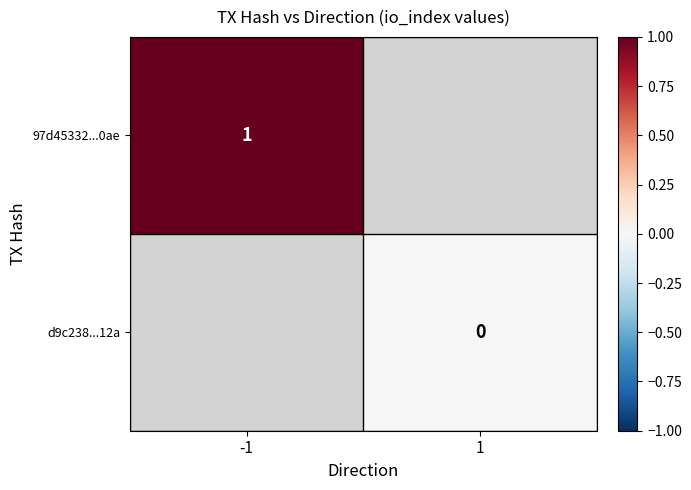

Between 1 and -1, which is larger?

-1